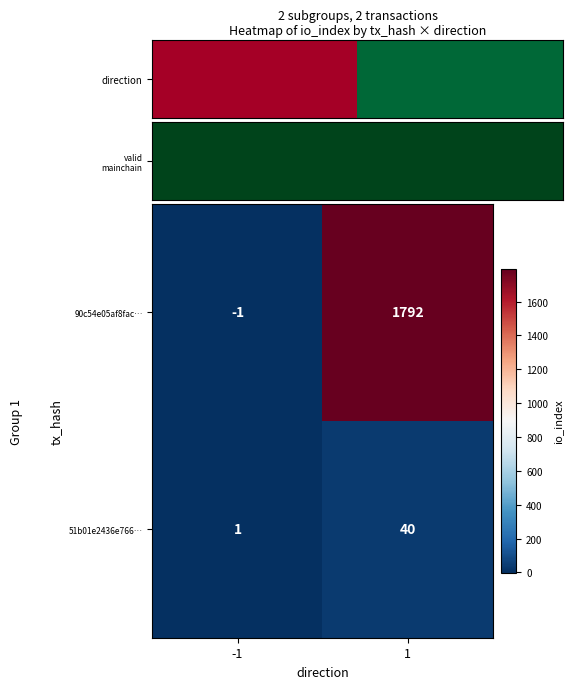

Reading left to right, extract all data points from this chart.

90c54e05af8fac…: -1=-1	1=1792
51b01e2436e766…: -1=1	1=40